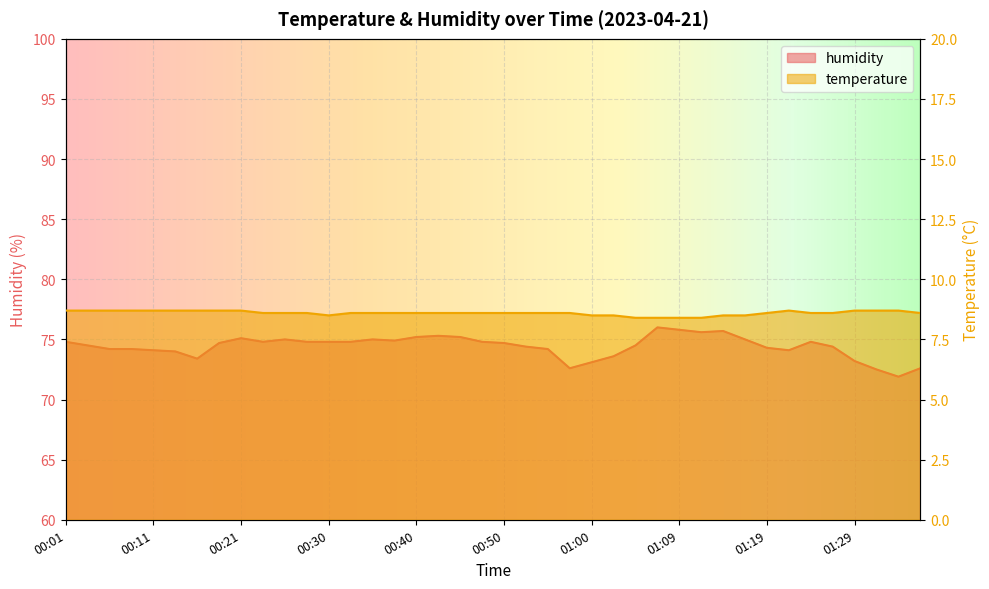

Rank the categories by temperature value from highest to lowest.

00:01, 00:04, 00:06, 00:08, 00:11, 00:13, 00:16, 00:18, 00:21, 01:22, 01:29, 01:32, 01:34, 00:23, 00:25, 00:28, 00:33, 00:35, 00:38, 00:40, 00:43, 00:45, 00:47, 00:50, 00:52, 00:55, 00:57, 01:19, 01:24, 01:27, 01:37, 00:30, 01:00, 01:02, 01:14, 01:17, 01:05, 01:07, 01:09, 01:12